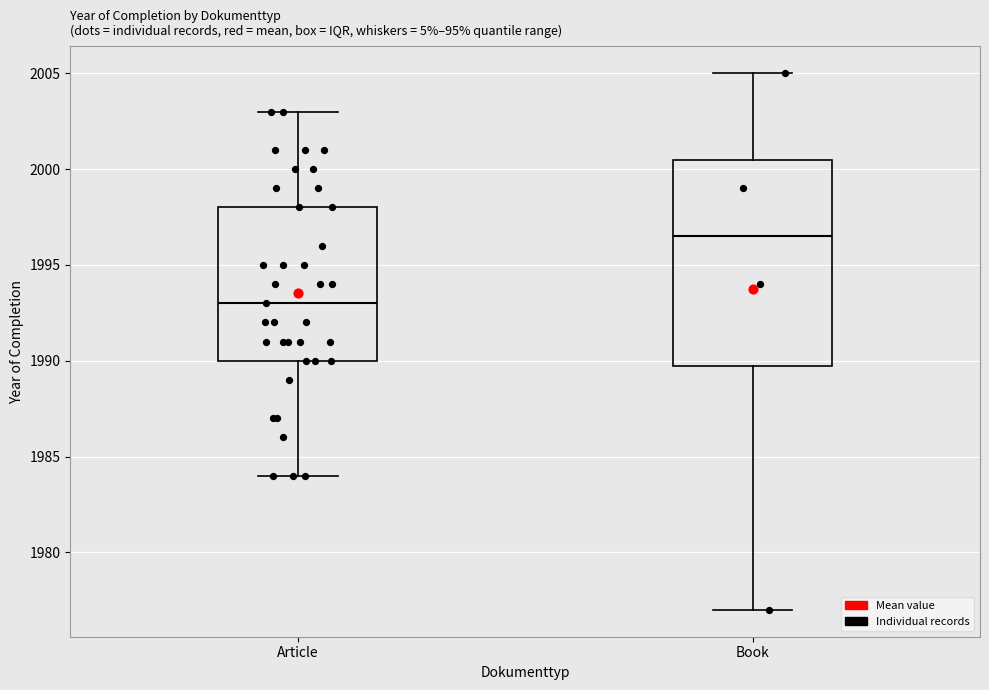

Reading left to right, read every box against the y-axis: the position of its median line, the range the box covers, and the ends of its whiskers. The values are not printed on the chart, so give them approximately, as read against the axis.

Article: median 1993.0, box 1990.0 to 1998.0, whiskers 1984.0 to 2003.0
Book: median 1996.5, box 1990.0 to 2000.5, whiskers 1977.0 to 2005.0